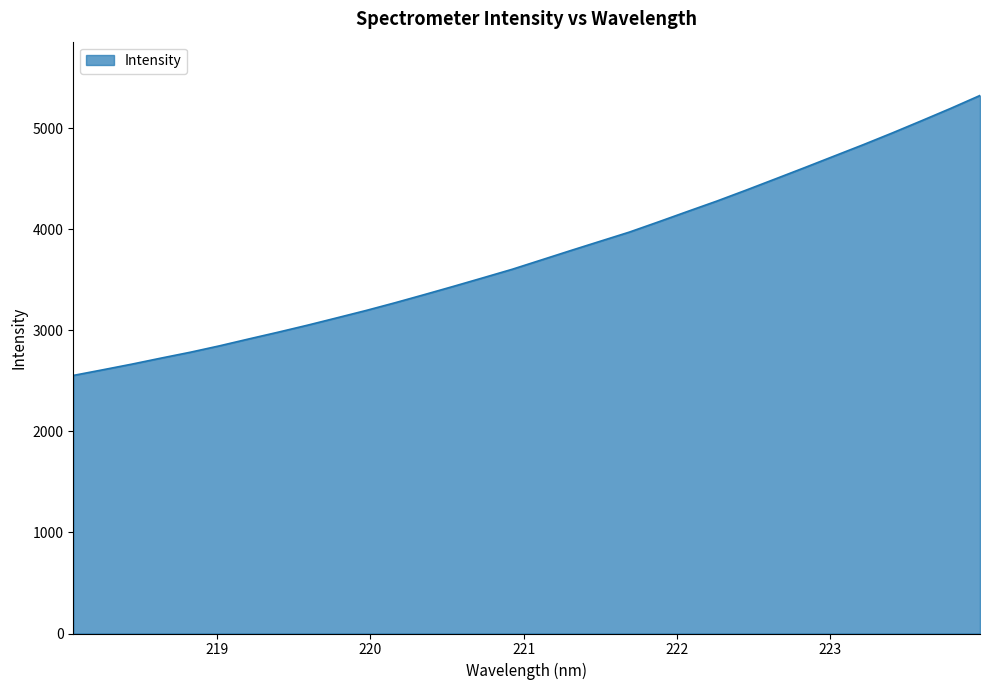

What is the difference between the maximum and minimum values?

2769.5